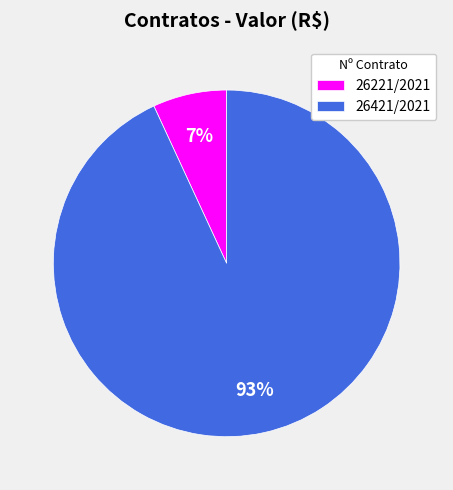

The 26421/2021 slice represents 93% of the pie. True or false?

True